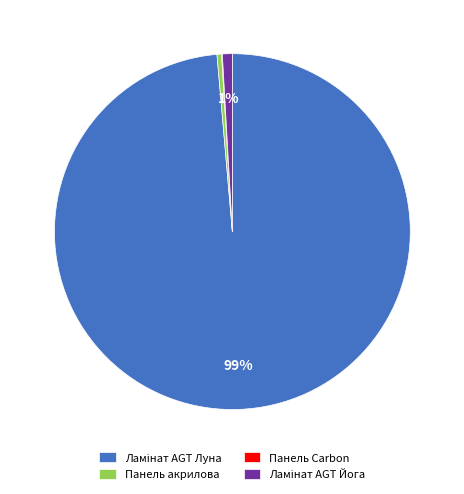

To the nearest percent, what is the difference between the largest and smallest slice percentages?

99%